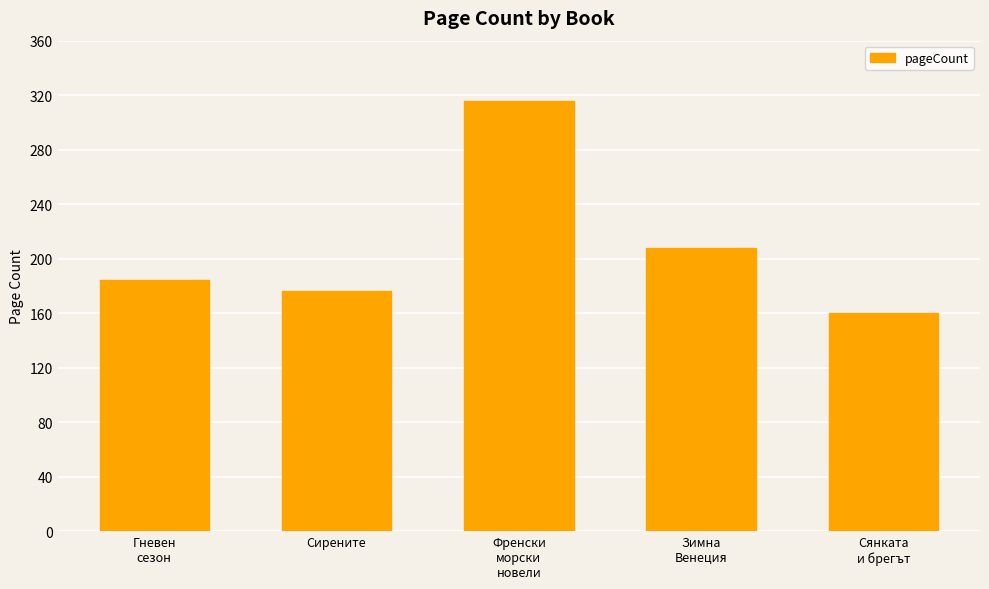

How many data points does each series have?

5